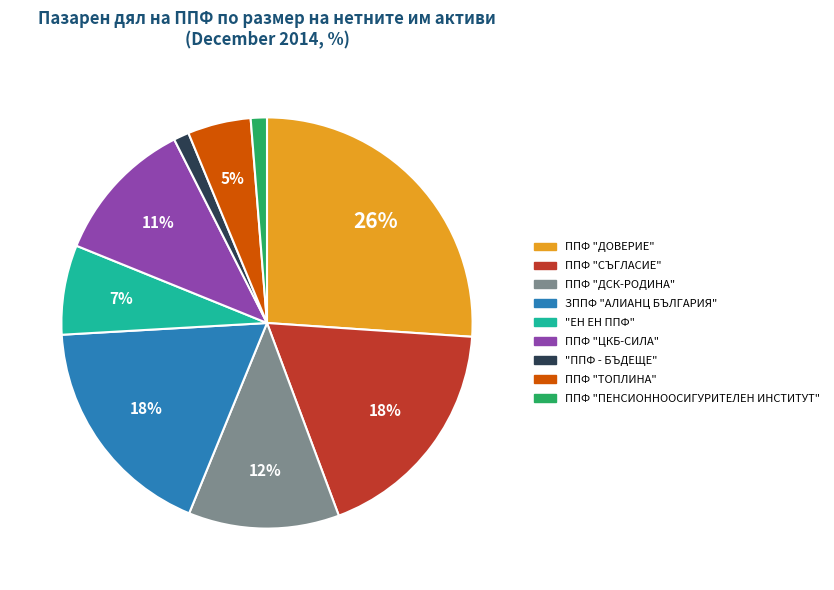

What percentage is the ППФ "СЪГЛАСИЕ" slice, to the nearest percent?

18%